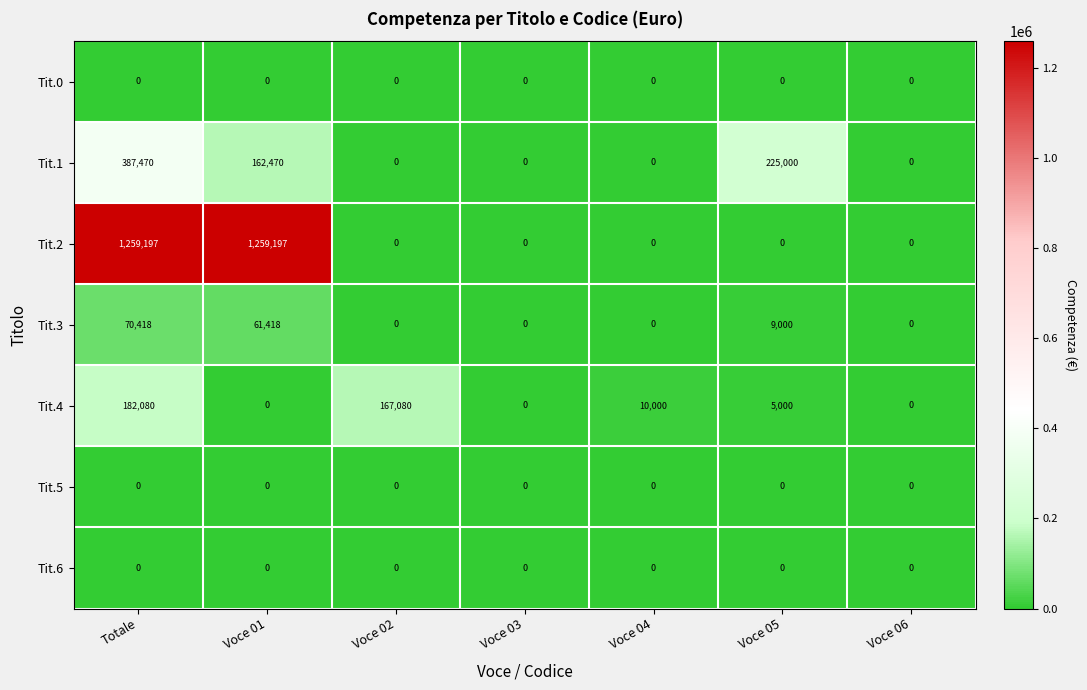

Which series has the largest range (max minus min)?

Tit.2